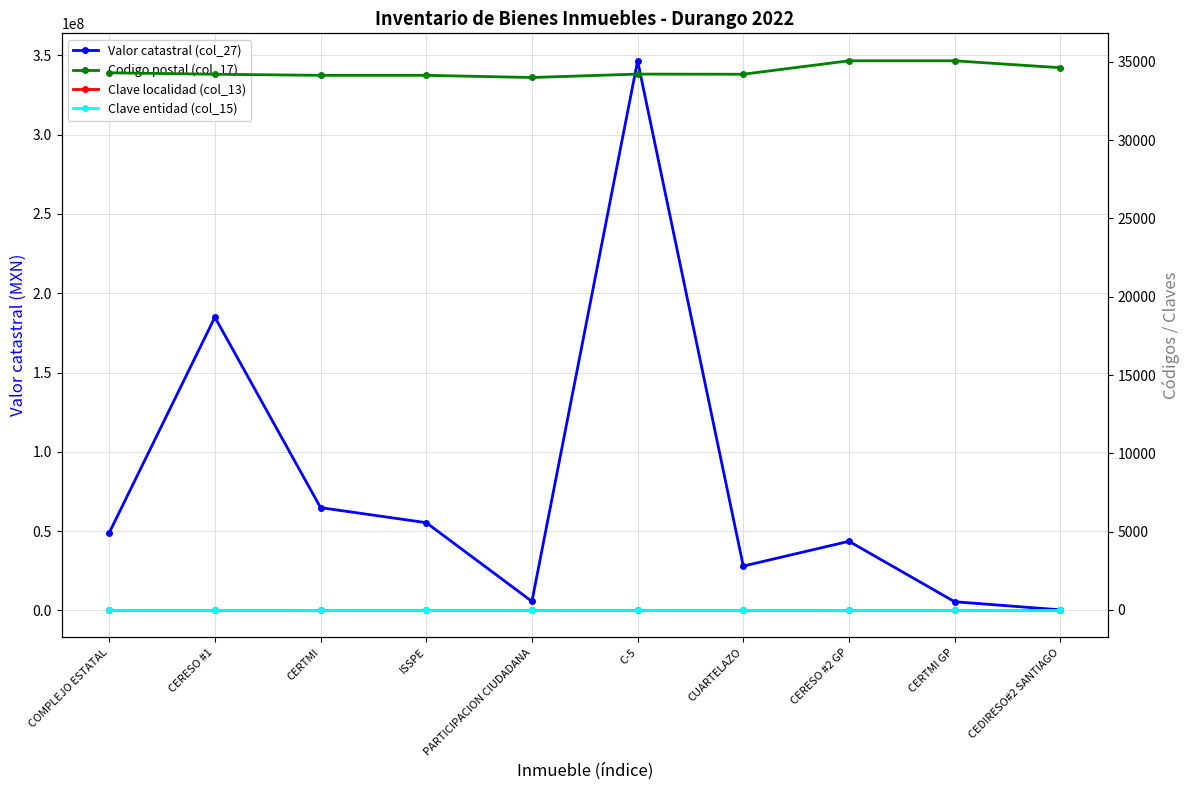

At how many categories does at least one series exceed 99677580?

2